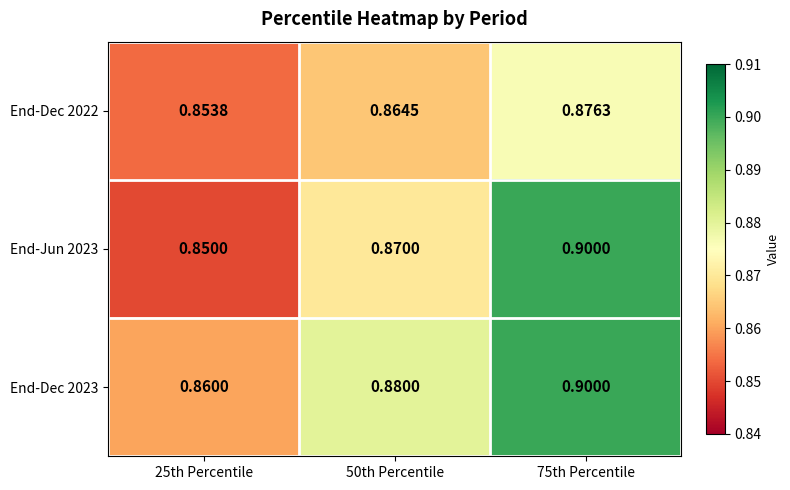

Is the value of End-Jun 2023 at 25th Percentile greater than the value of End-Dec 2022 at 50th Percentile?

No